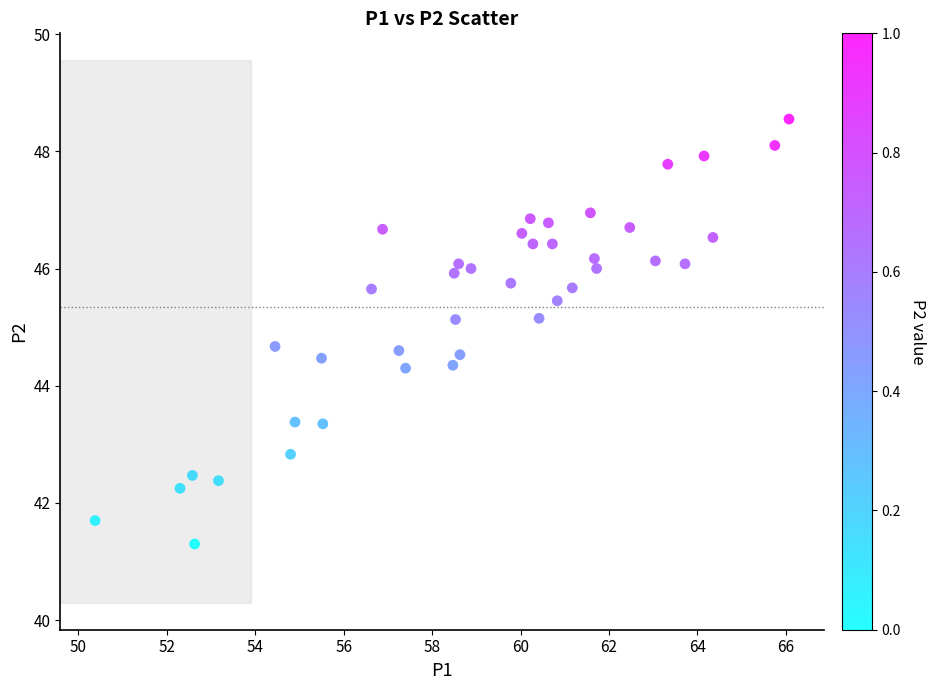

What is the range of X values (max minus min)?

15.7